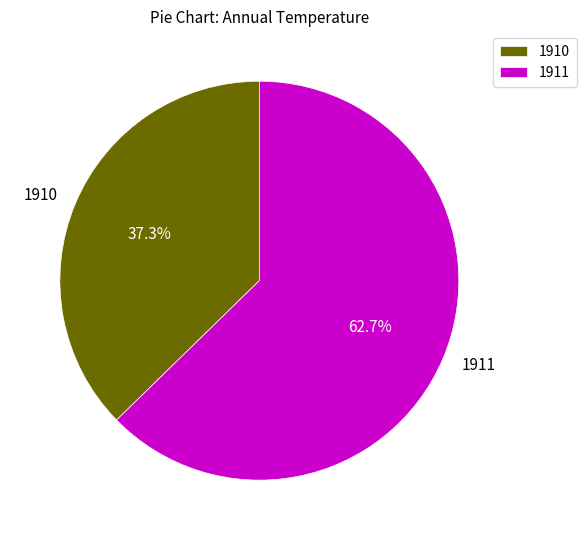

To the nearest percent, what portion does 1911 represent?

63%